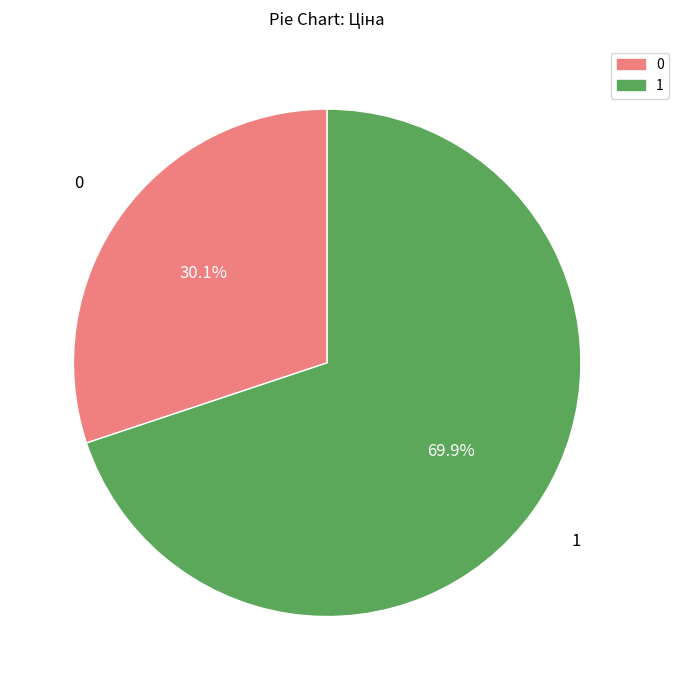

Which category has the smallest portion of the pie?

0